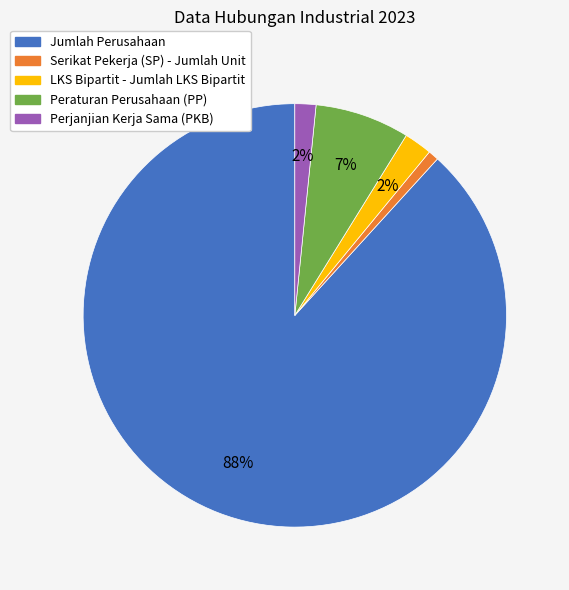

Is the sum of Serikat Pekerja (SP) - Jumlah Unit and LKS Bipartit - Jumlah LKS Bipartit greater than half?

No